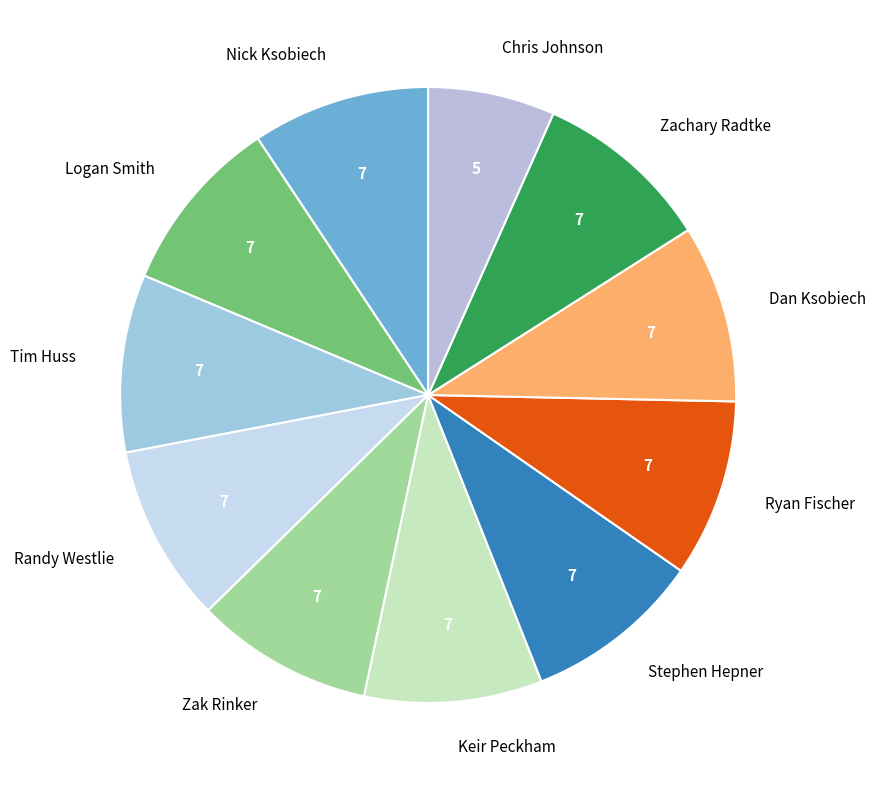

Does any single category account for the majority?

No